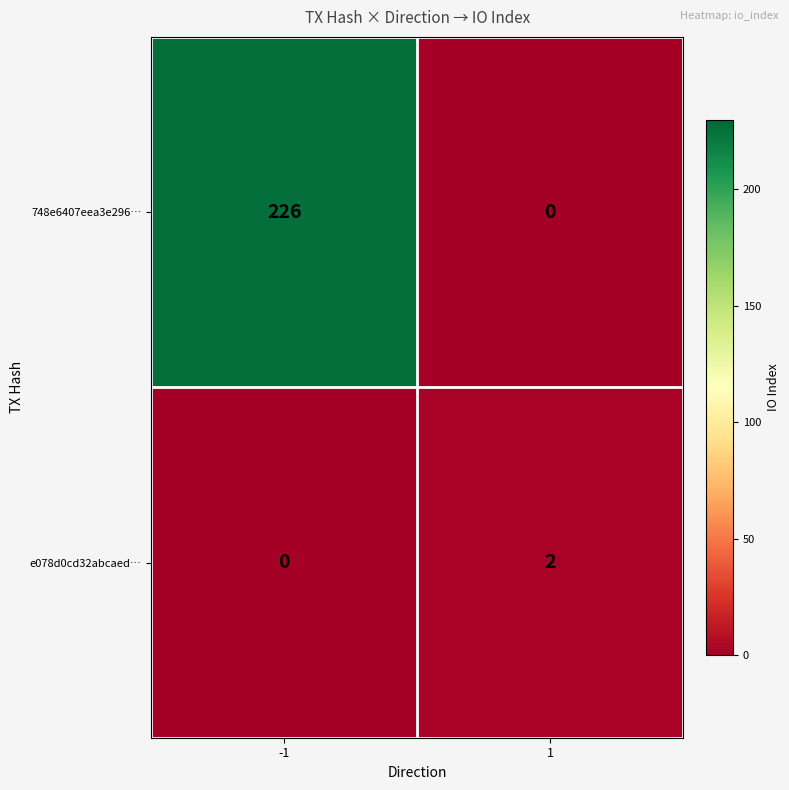

What is the average value of the 748e6407eea3e296… series?

113